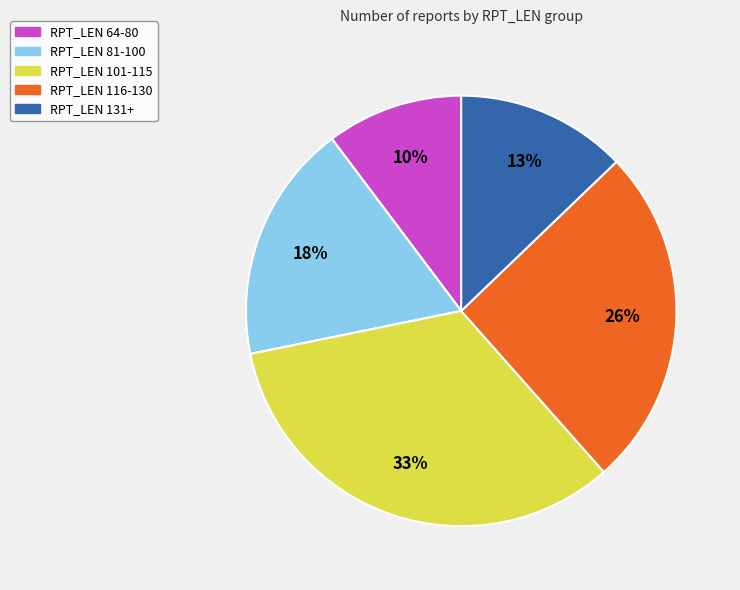

To the nearest percent, what is the average slice percentage?

20%